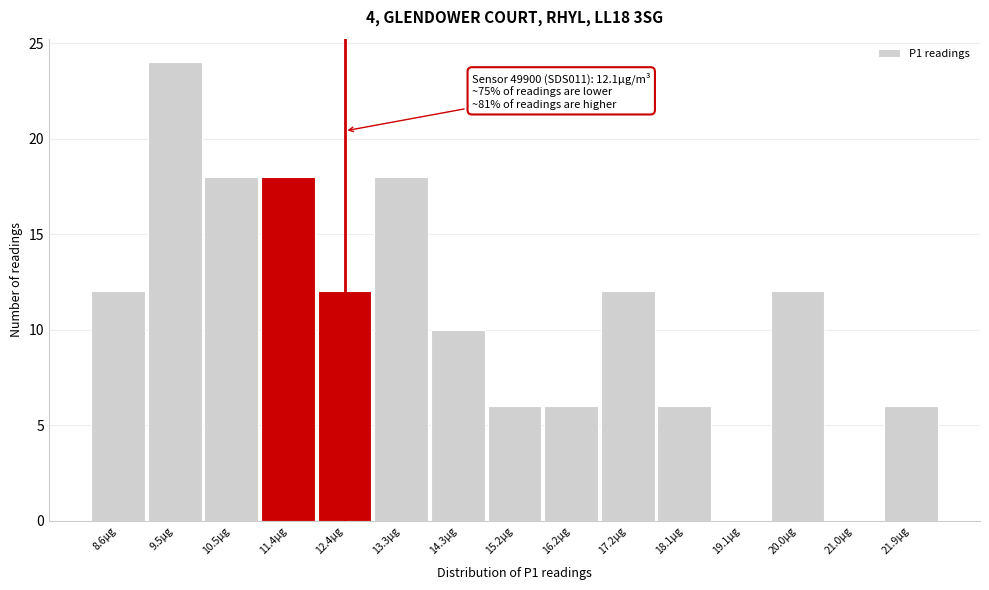

Over which range of the x-axis is the bar tallest?

9.1 to 10.0